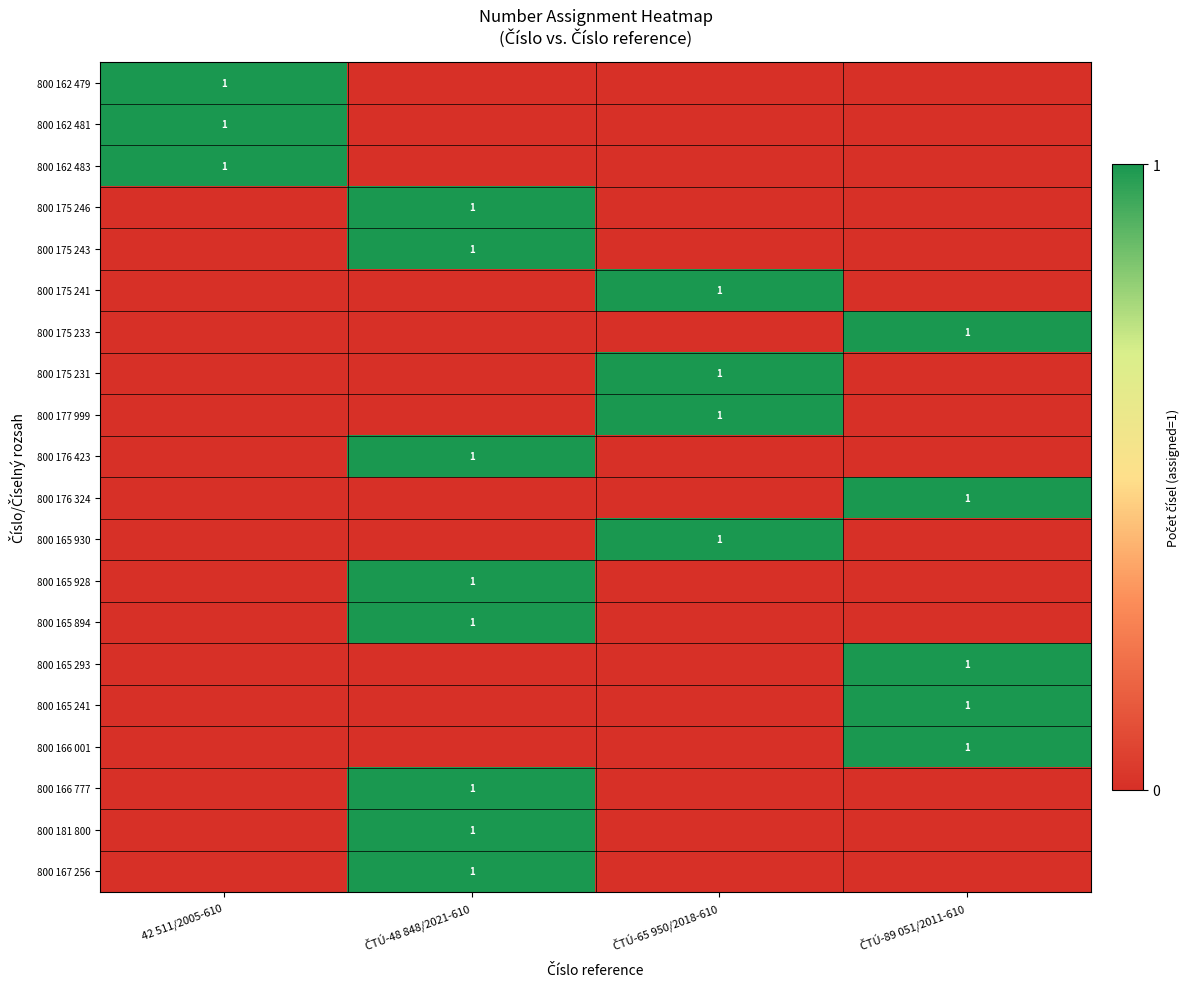

Where is 800 176 423 nearest to the value 0?

42 511/2005-610